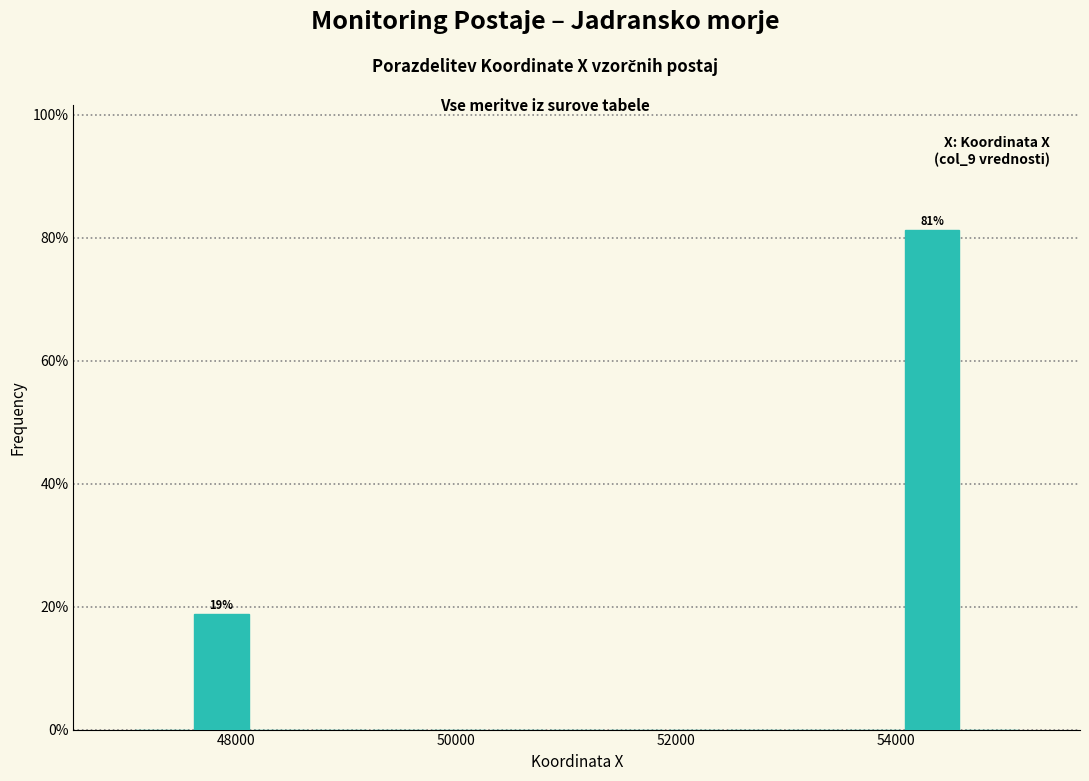

Read against the x-axis, roughly where is the centre of the tallest bar?

54400